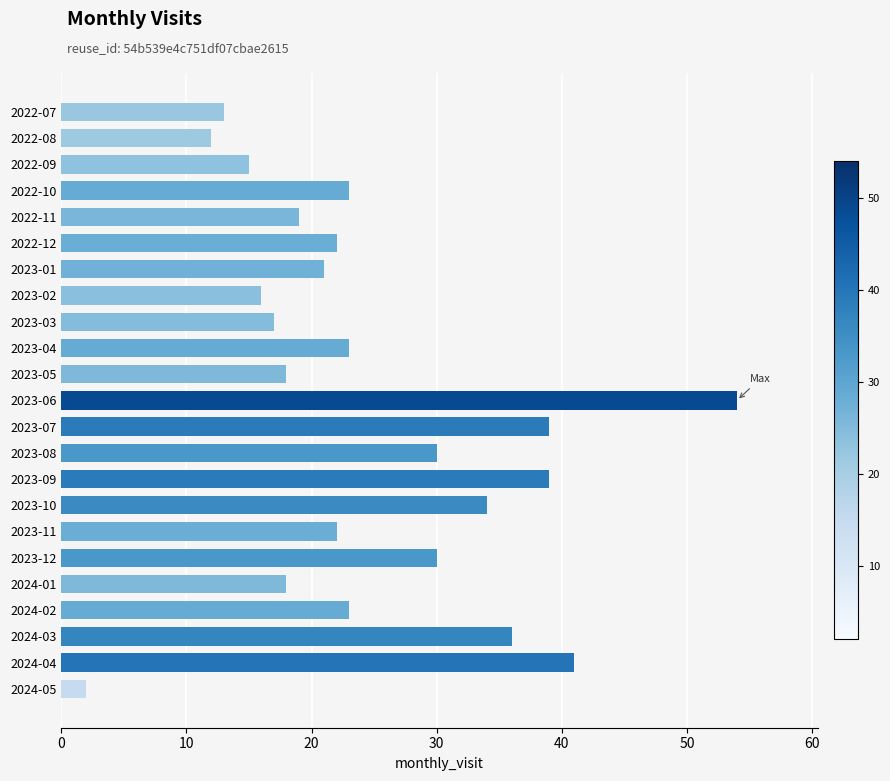

Reading top to bottom, transcribe all the data shown in this chart.

13	12	15	23	19	22	21	16	17	23	18	54	39	30	39	34	22	30	18	23	36	41	2